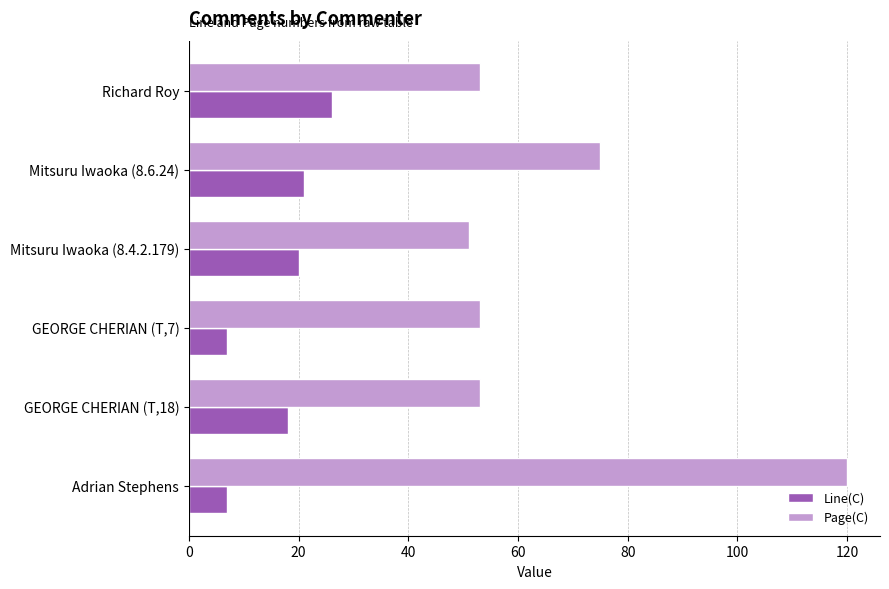

What is the average value of the Page(C) series?

68